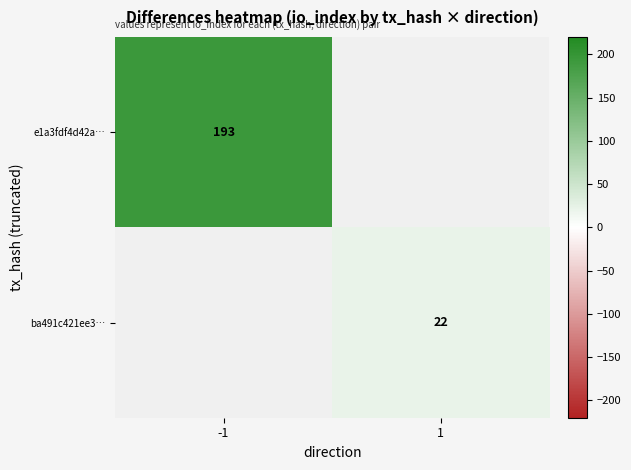

The value of e1a3fdf4d42a… at -1 is 193. True or false?

True